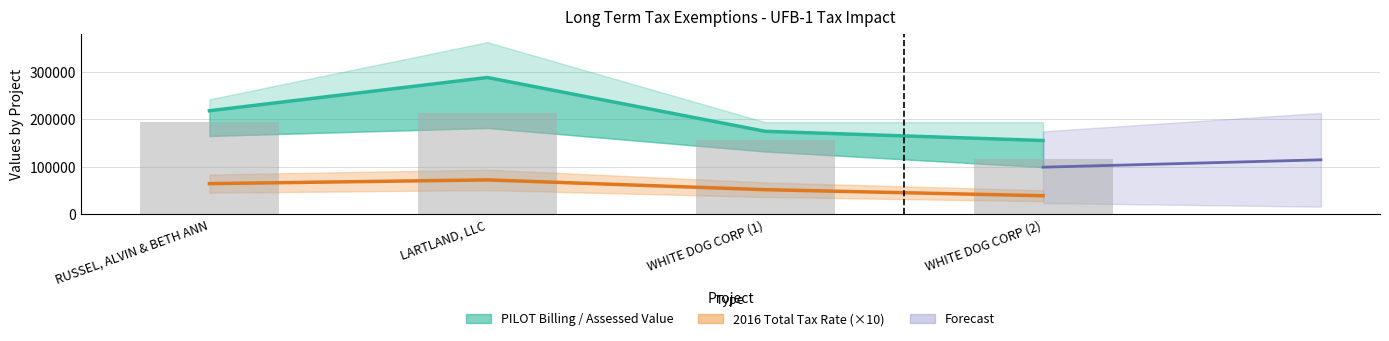

What is the sum of all values?

835290